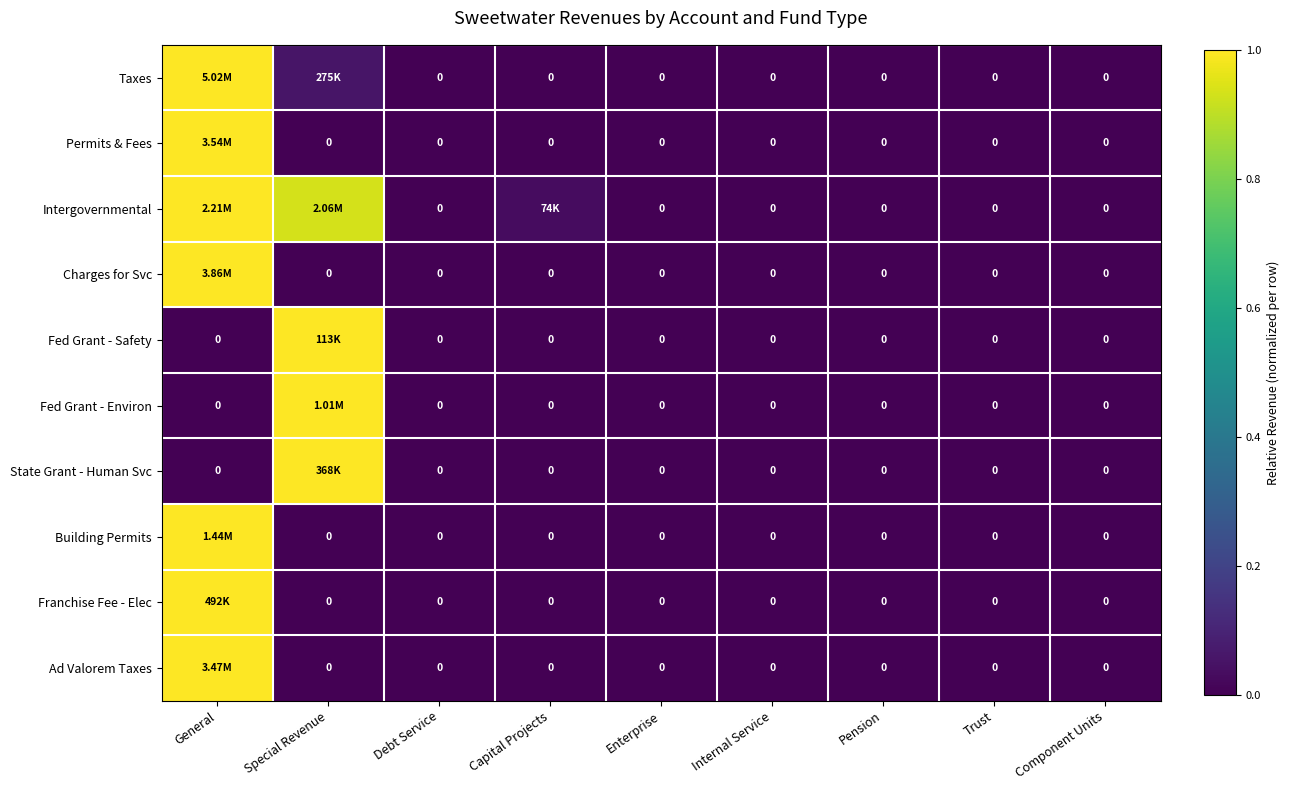

The Taxes series shows 0.0 at Debt Service. True or false?

True